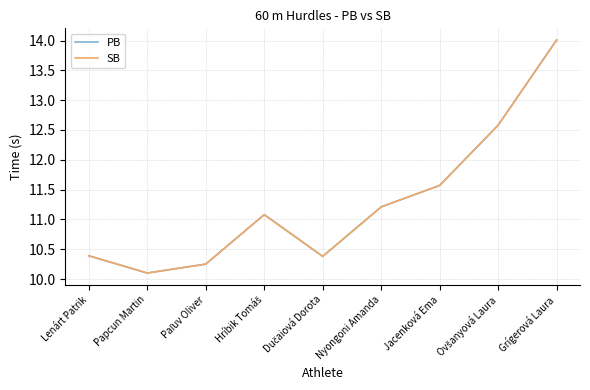

Which series has the largest total across all categories?

PB